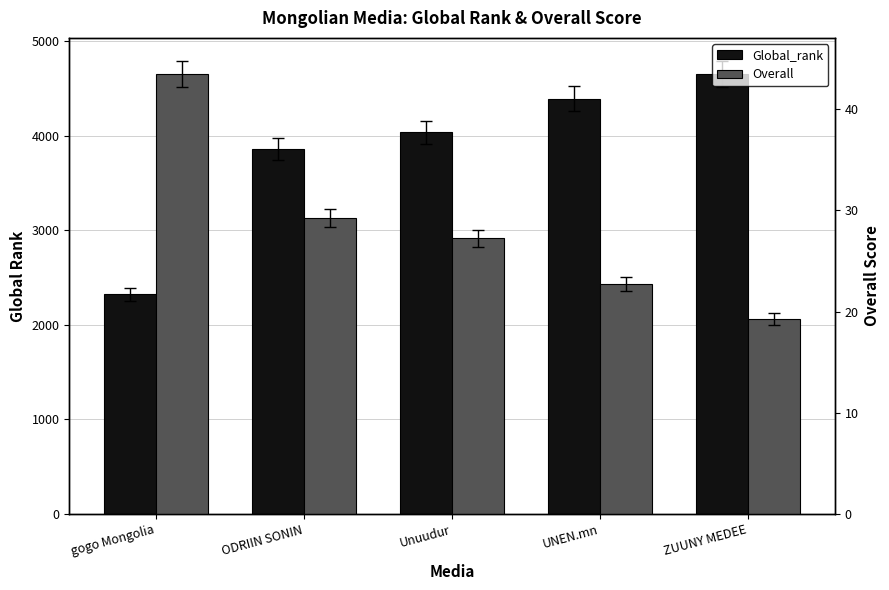

Rank the series at gogo Mongolia from lowest to highest value.

Overall, Global_rank